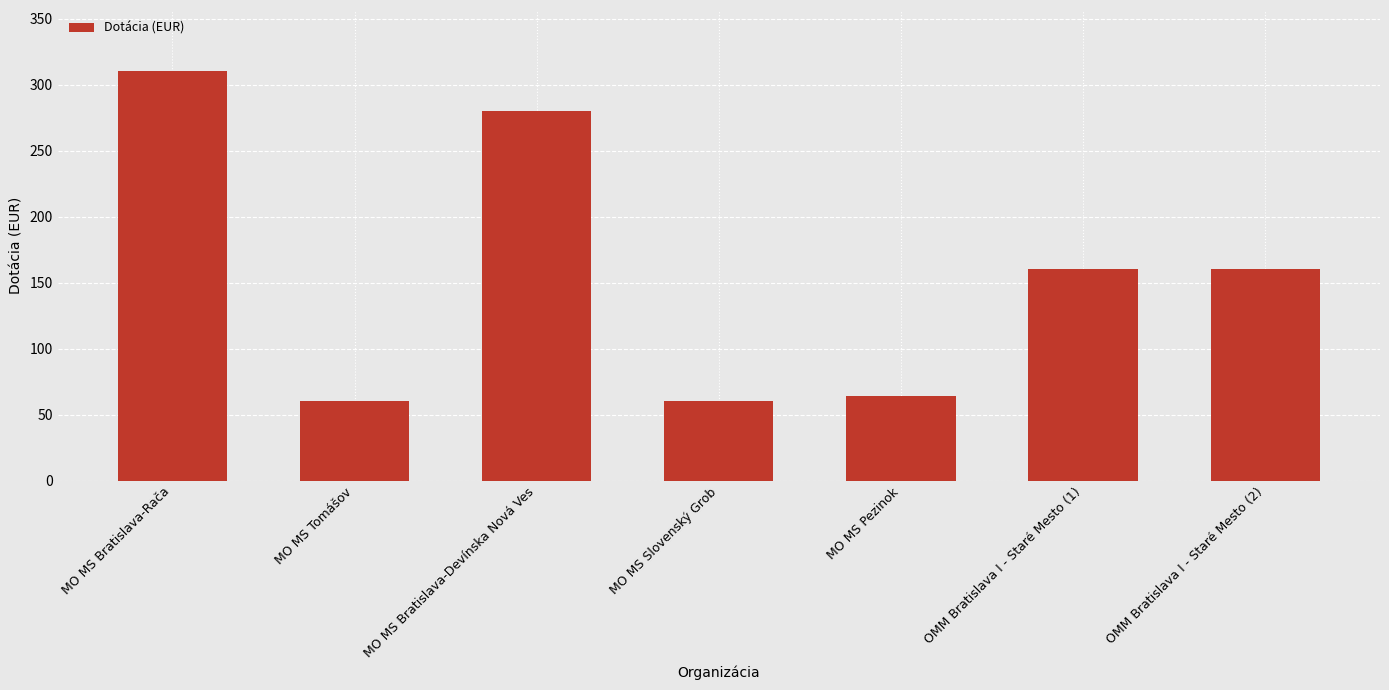

How many data points are less than 160?

3